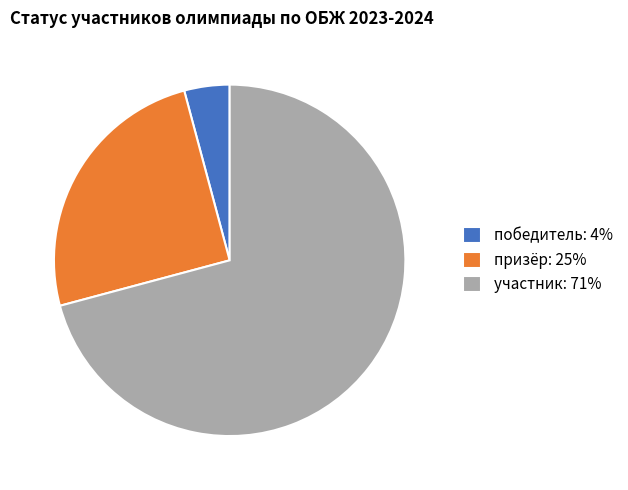

Is there any slice that represents more than half of the pie?

Yes